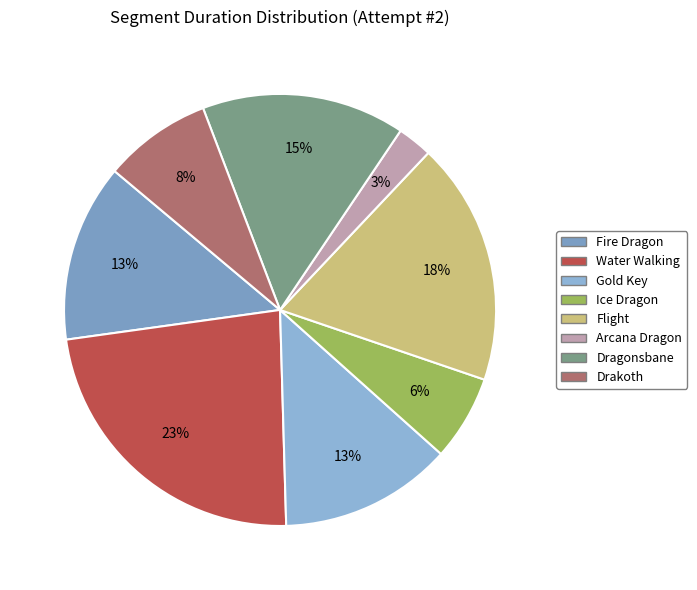

How many segments does this pie chart have?

8